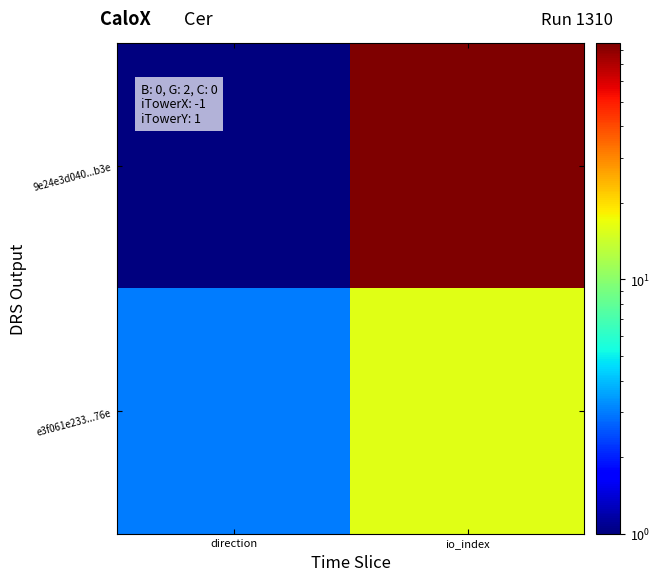

What is the greatest value displayed?

84